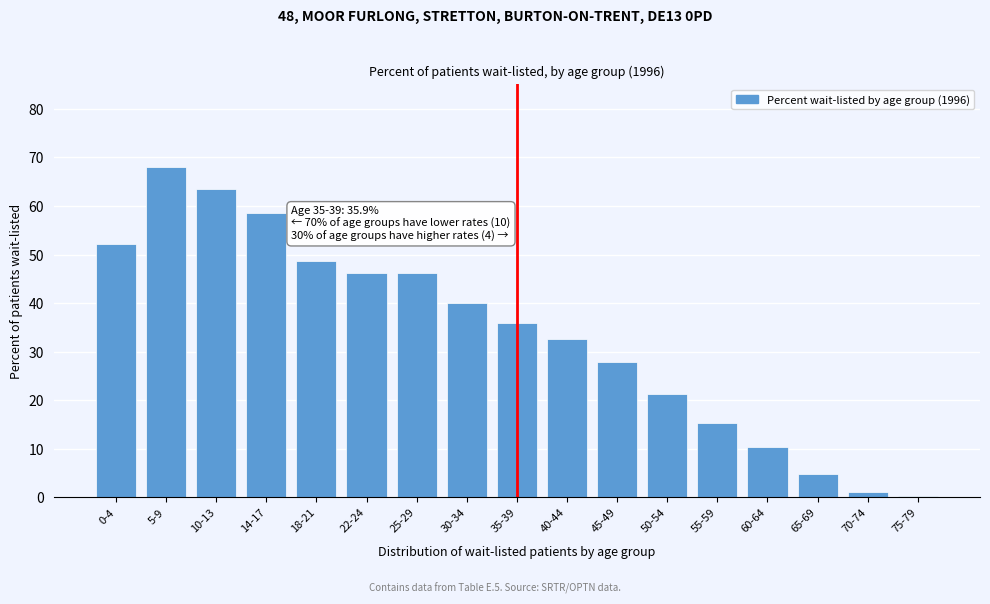

What is the change in value from 0-4 to 30-34?

-12.1